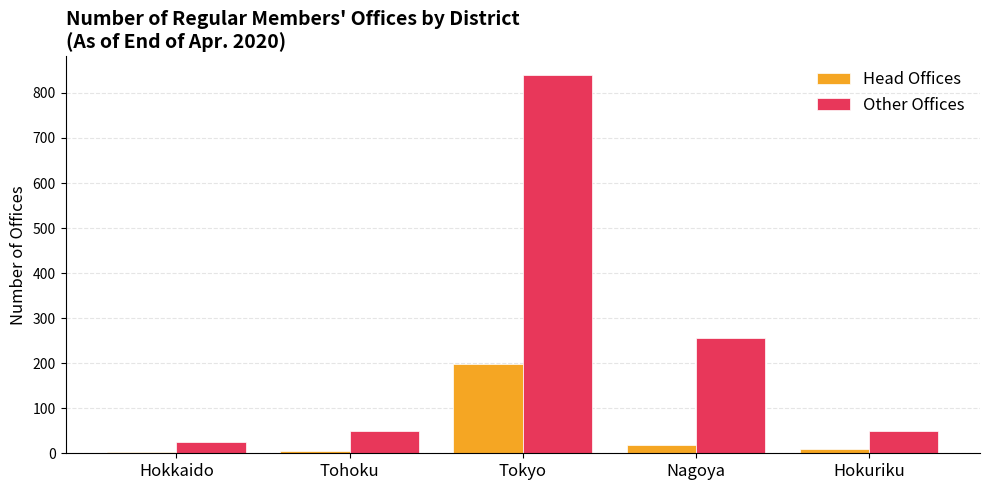

Are the bars horizontal?

No